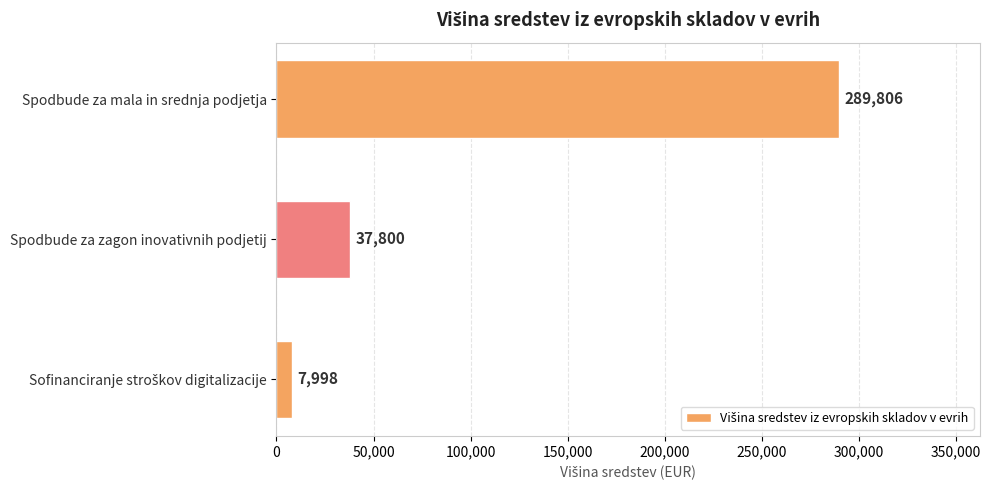

How many distinct data groups are displayed?

1